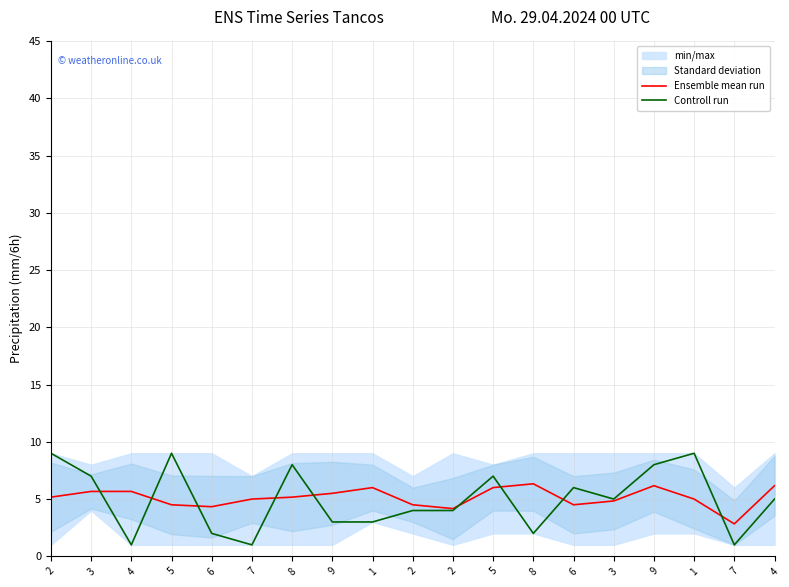

What are all the series names shown in the legend?

Ensemble mean run, Controll run